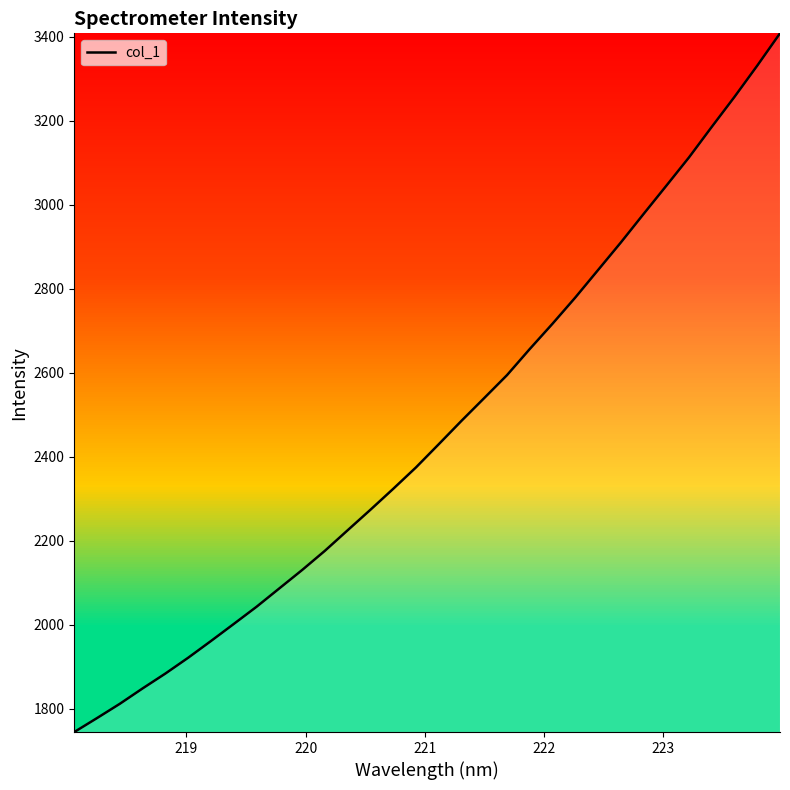

What is the maximum value shown in the chart?

3408.1